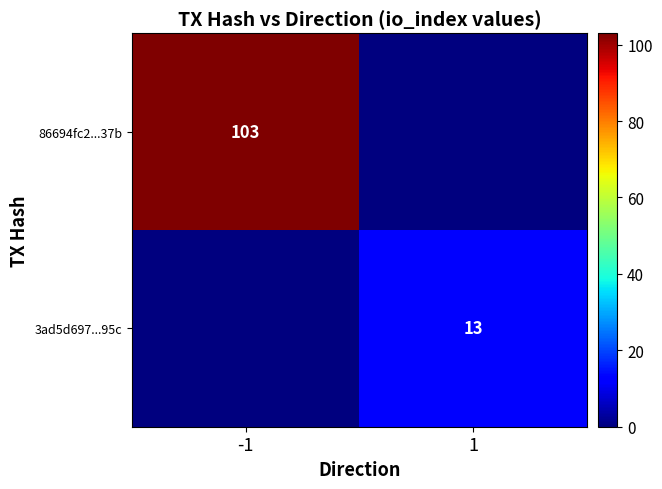

The 86694fc2...37b series shows 163 at -1. True or false?

False